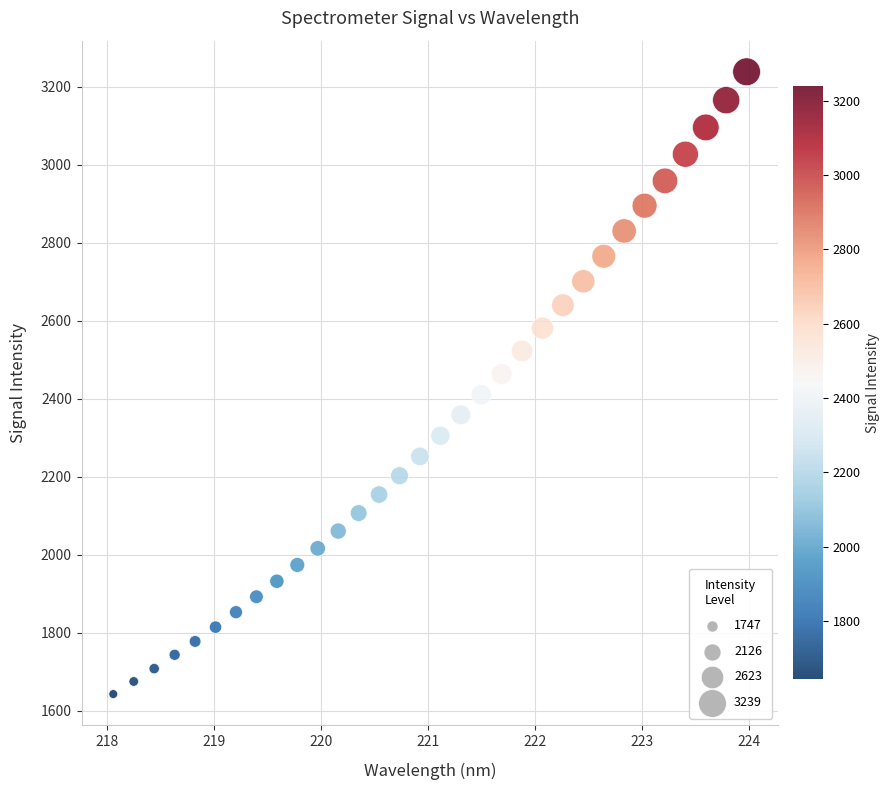

What is the range of X values (max minus min)?

5.9